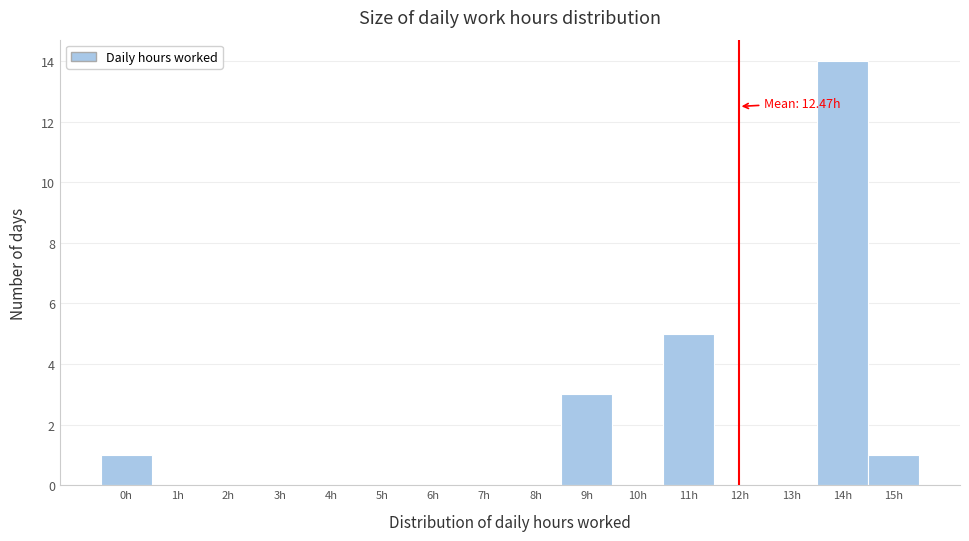

Reading left to right, transcribe all the data shown in this chart.

0h=1	1h=0	2h=0	3h=0	4h=0	5h=0	6h=0	7h=0	8h=0	9h=3	10h=0	11h=5	12h=0	13h=0	14h=14	15h=1